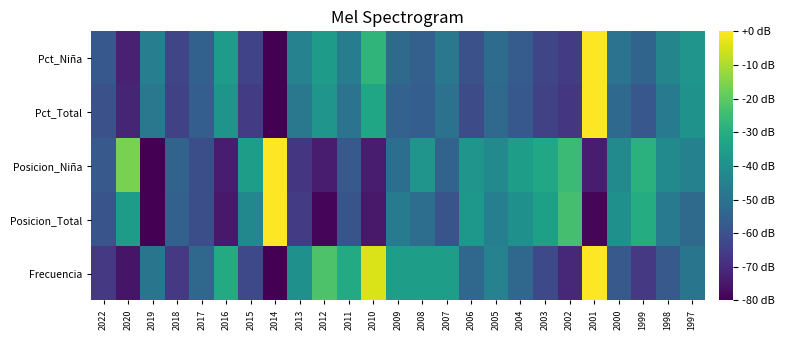

Reading right to left, list all the values displayed in this chart.

Frecuencia: 1997=-48.9	1998=-57.8	1999=-66.7	2000=-57.8	2001=0.0	2002=-71.1	2003=-62.2	2004=-53.3	2005=-44.4	2006=-53.3	2007=-35.6	2008=-35.6	2009=-35.6	2010=-4.4	2011=-31.1	2012=-22.2	2013=-40.0	2014=-80.0	2015=-62.2	2016=-31.1	2017=-53.3	2018=-66.7	2019=-48.9	2020=-75.6	2022=-66.7
Posicion_Total: 1997=-52.4	1998=-46.9	1999=-30.3	2000=-40.0	2001=-78.6	2002=-23.4	2003=-34.5	2004=-40.0	2005=-45.5	2006=-37.2	2007=-59.3	2008=-51.0	2009=-46.9	2010=-74.5	2011=-59.3	2012=-78.6	2013=-66.2	2014=0.0	2015=-42.8	2016=-74.5	2017=-60.7	2018=-55.2	2019=-80.0	2020=-35.9	2022=-59.3
Posicion_Niña: 1997=-44.8	1998=-41.6	1999=-28.8	2000=-41.6	2001=-73.6	2002=-25.6	2003=-32.0	2004=-35.2	2005=-41.6	2006=-38.4	2007=-54.4	2008=-38.4	2009=-51.2	2010=-73.6	2011=-57.6	2012=-73.6	2013=-67.2	2014=0.0	2015=-35.2	2016=-73.6	2017=-60.8	2018=-54.4	2019=-80.0	2020=-16.0	2022=-57.6
Pct_Total: 1997=-38.9	1998=-46.7	1999=-58.3	2000=-52.6	2001=0.0	2002=-67.2	2003=-64.2	2004=-58.0	2005=-52.8	2006=-61.6	2007=-50.0	2008=-56.2	2009=-54.9	2010=-32.8	2011=-49.6	2012=-38.3	2013=-47.9	2014=-80.0	2015=-65.8	2016=-38.7	2017=-56.0	2018=-64.4	2019=-48.0	2020=-71.8	2022=-60.3
Pct_Niña: 1997=-38.3	1998=-43.6	1999=-54.3	2000=-49.5	2001=0.0	2002=-66.0	2003=-63.3	2004=-56.7	2005=-51.8	2006=-60.1	2007=-48.0	2008=-55.5	2009=-52.5	2010=-27.7	2011=-46.4	2012=-35.8	2013=-44.7	2014=-80.0	2015=-64.1	2016=-35.8	2017=-55.1	2018=-63.1	2019=-45.6	2020=-72.6	2022=-58.1